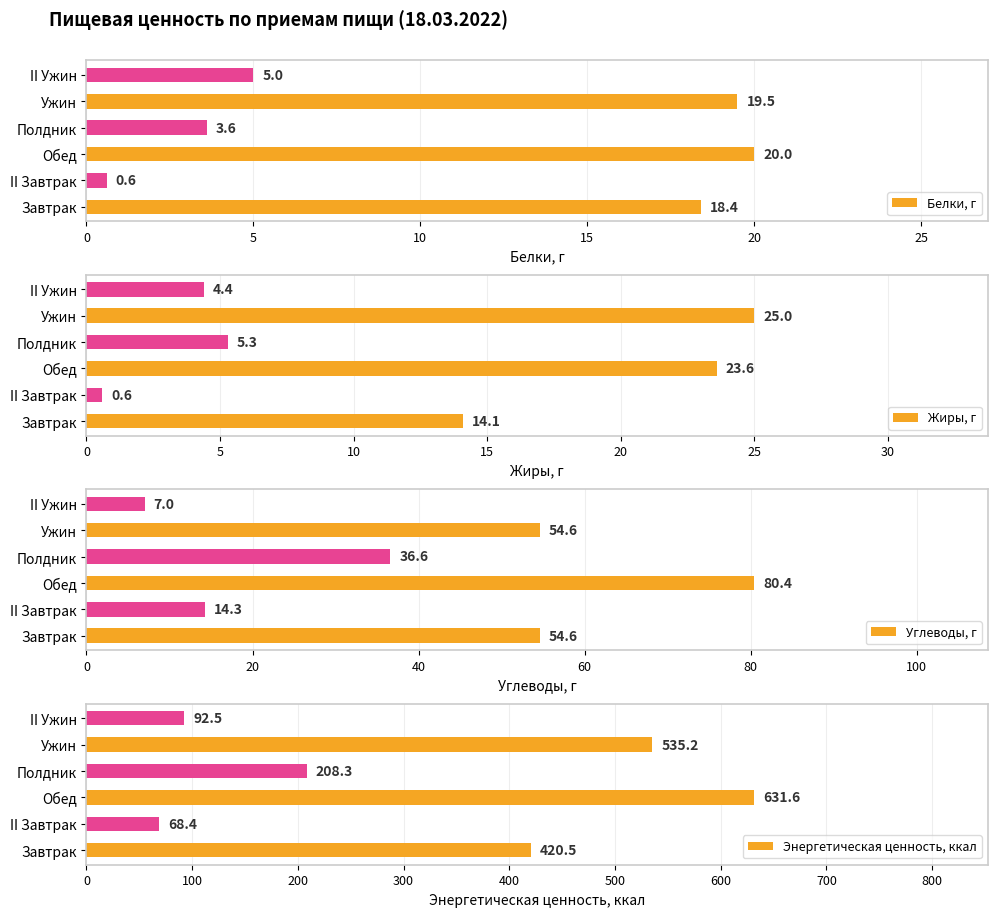

What is the value of the Белки, г bar at the 5th from the left?

19.5